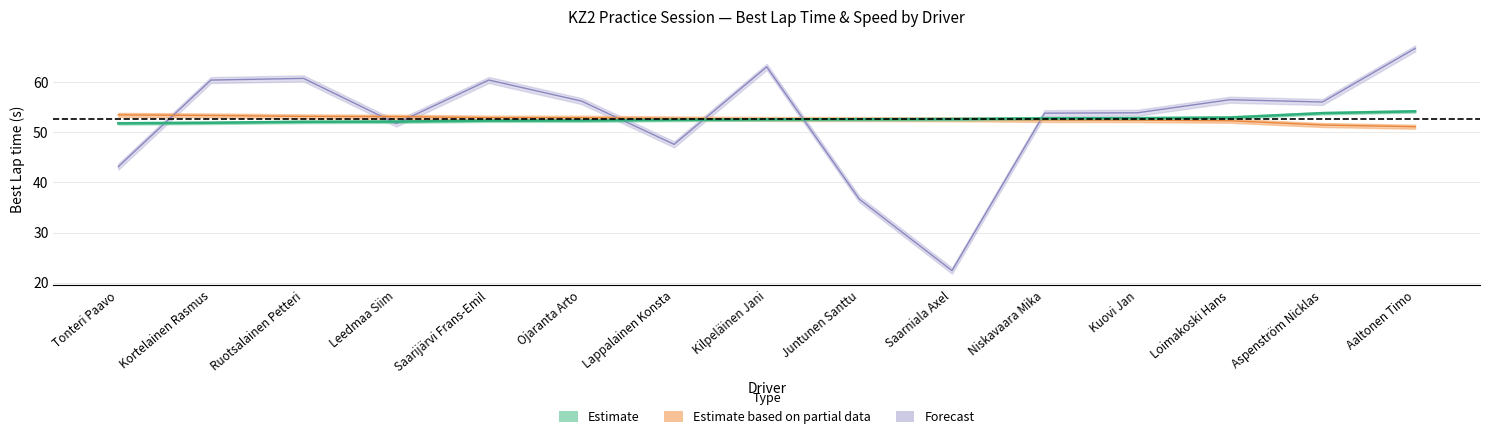

After their last crossing, which series has the higher values: Best Speed or Average Speed?

Average Speed